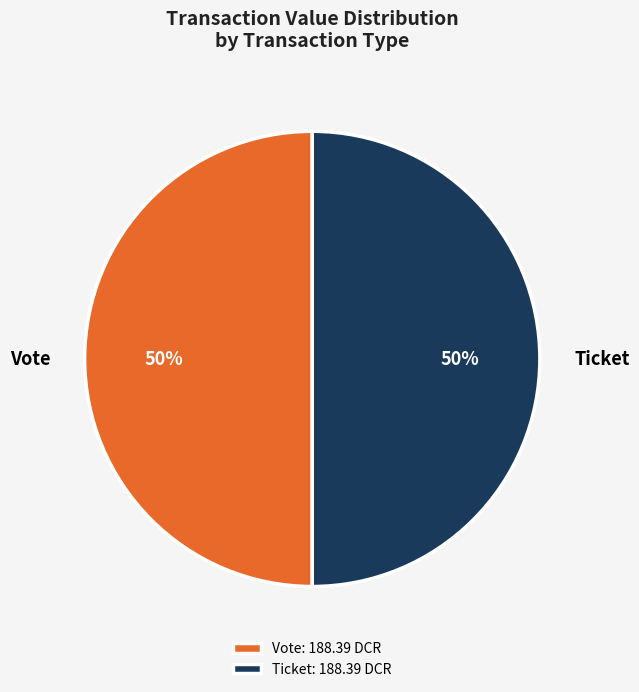

To the nearest percent, what is the average slice percentage?

50%